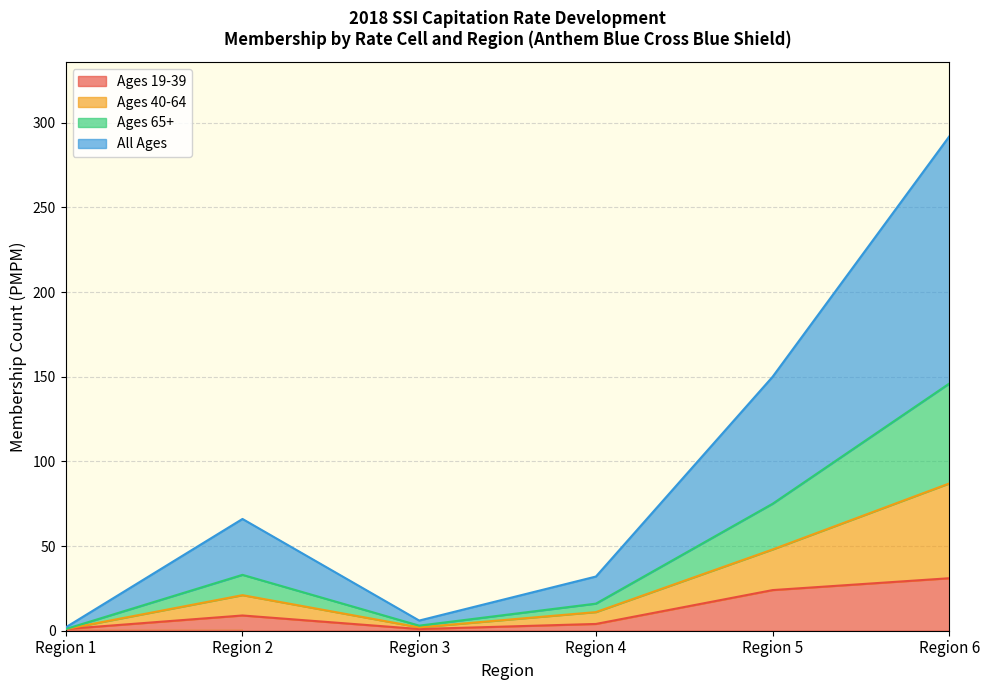

At which label does Ages 40-64 reach its minimum?

Region 1